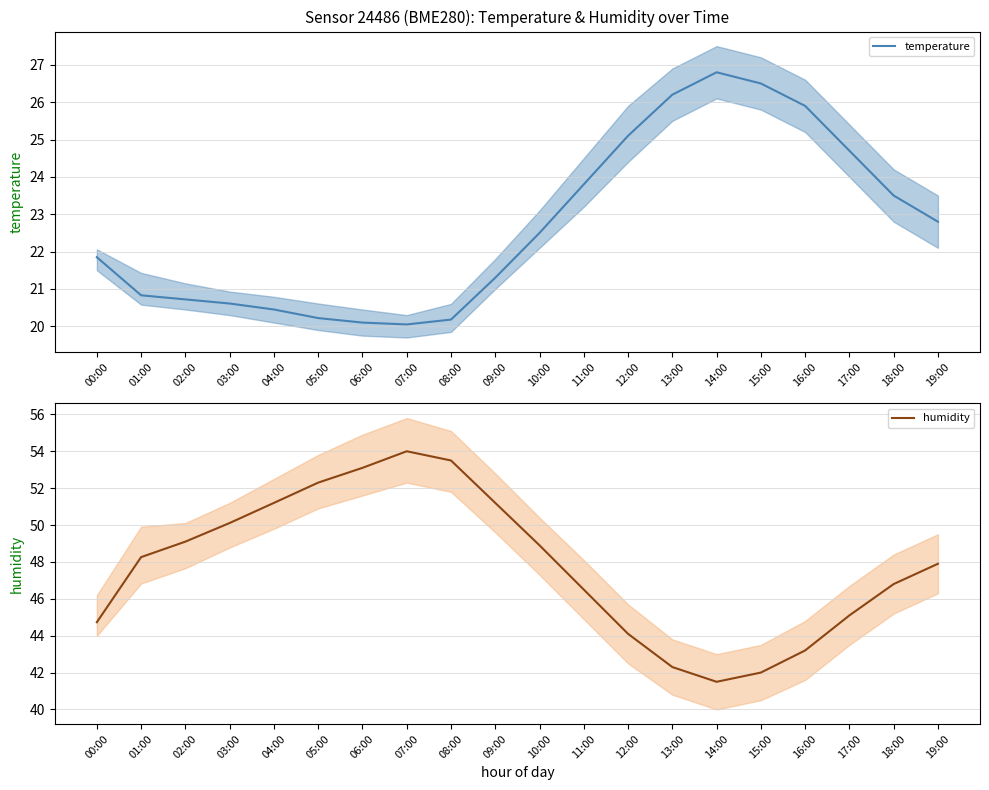

Rank the series by their average value, from lowest to highest.

temperature, humidity